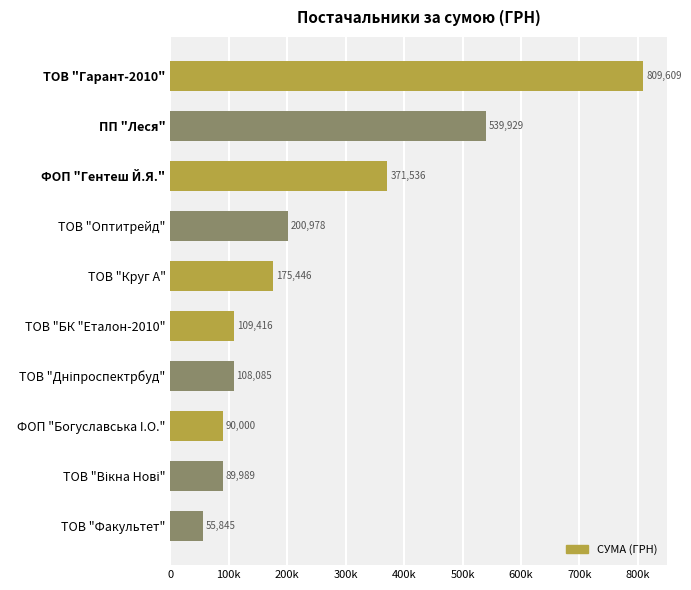

Rank the categories by value from highest to lowest.

ТОВ "Гарант-2010", ПП "Леся", ФОП "Гентеш Й.Я.", ТОВ "Оптитрейд", ТОВ "Круг А", ТОВ "БК "Еталон-2010", ТОВ "Дніпроспектрбуд", ФОП "Богуславська I.О.", ТОВ "Вікна Нові", ТОВ "Факультет"